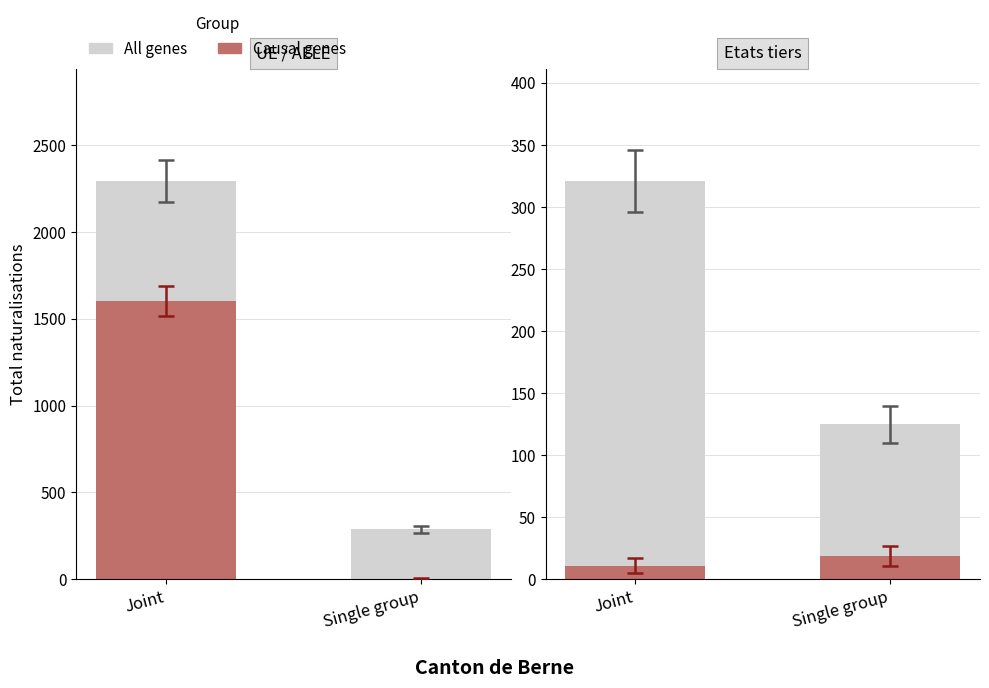

True or false: All genes has a value of 321 at Joint.

True